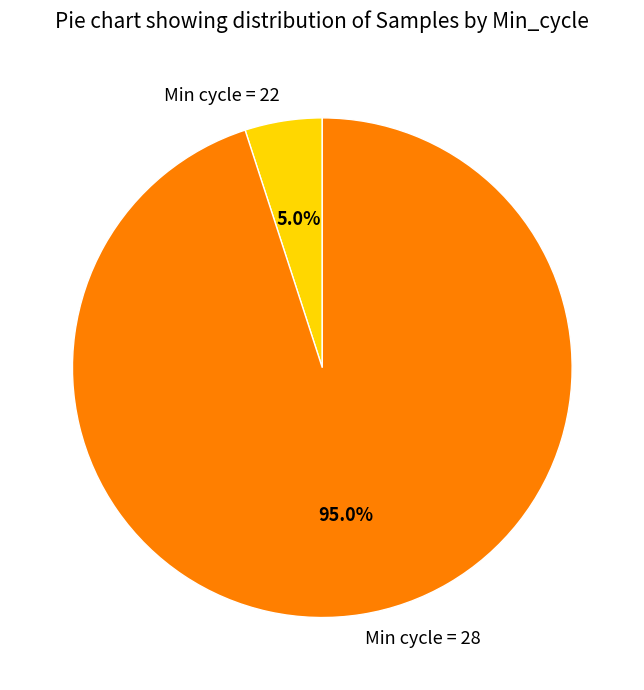

What is the total percentage of Min cycle = 22 and Min cycle = 28?

100.0%